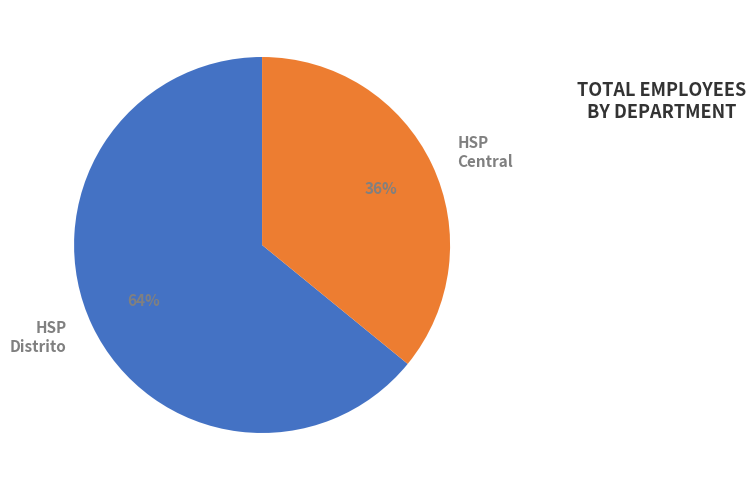

The HSP Distrito slice represents 50% of the pie. True or false?

False